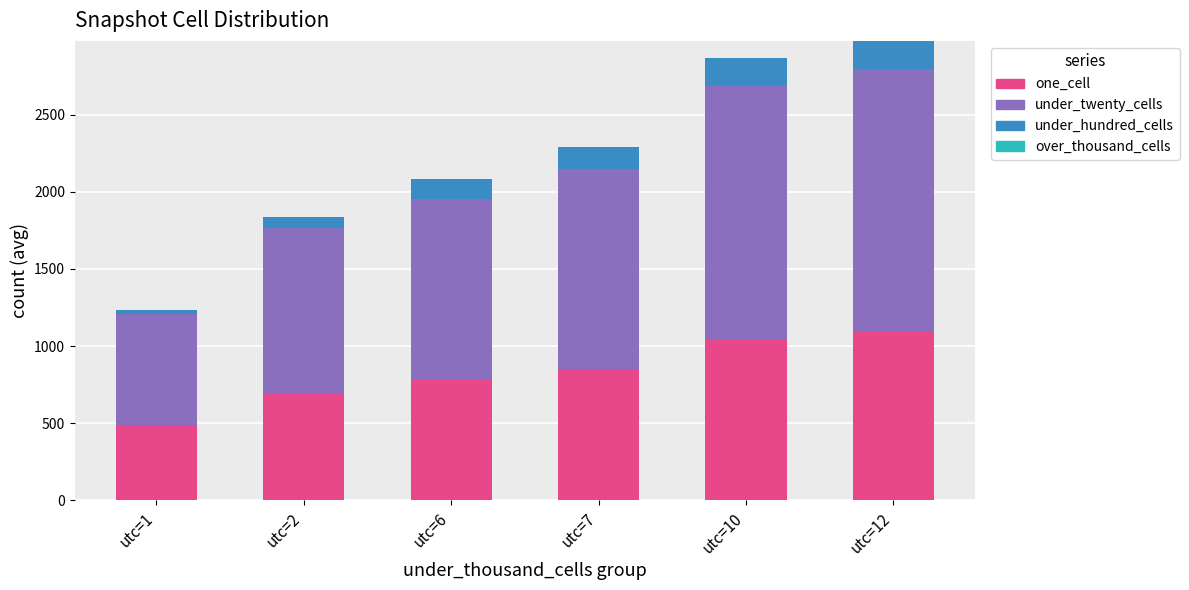

What is the total value across all series at utc=6?

2084.0